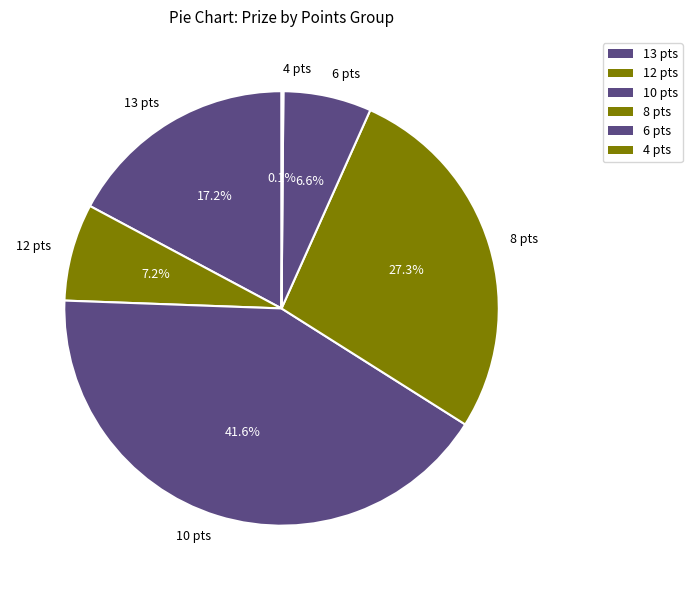

Approximately how many times larger is the value at 12 pts compared to 13 pts?

0.4